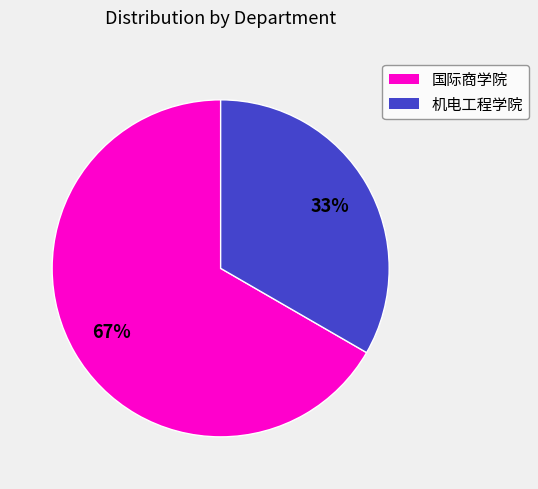

What percentage is the 机电工程学院 slice, to the nearest percent?

33%